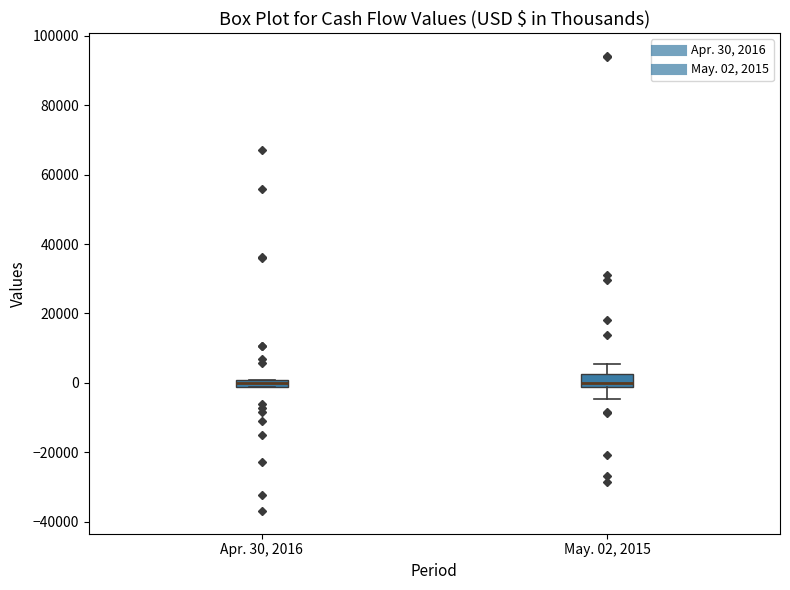

Where does the lower whisker of the box for May. 02, 2015 end on the y-axis? The values are not printed on the chart, so give them approximately, as read against the axis.

-4000